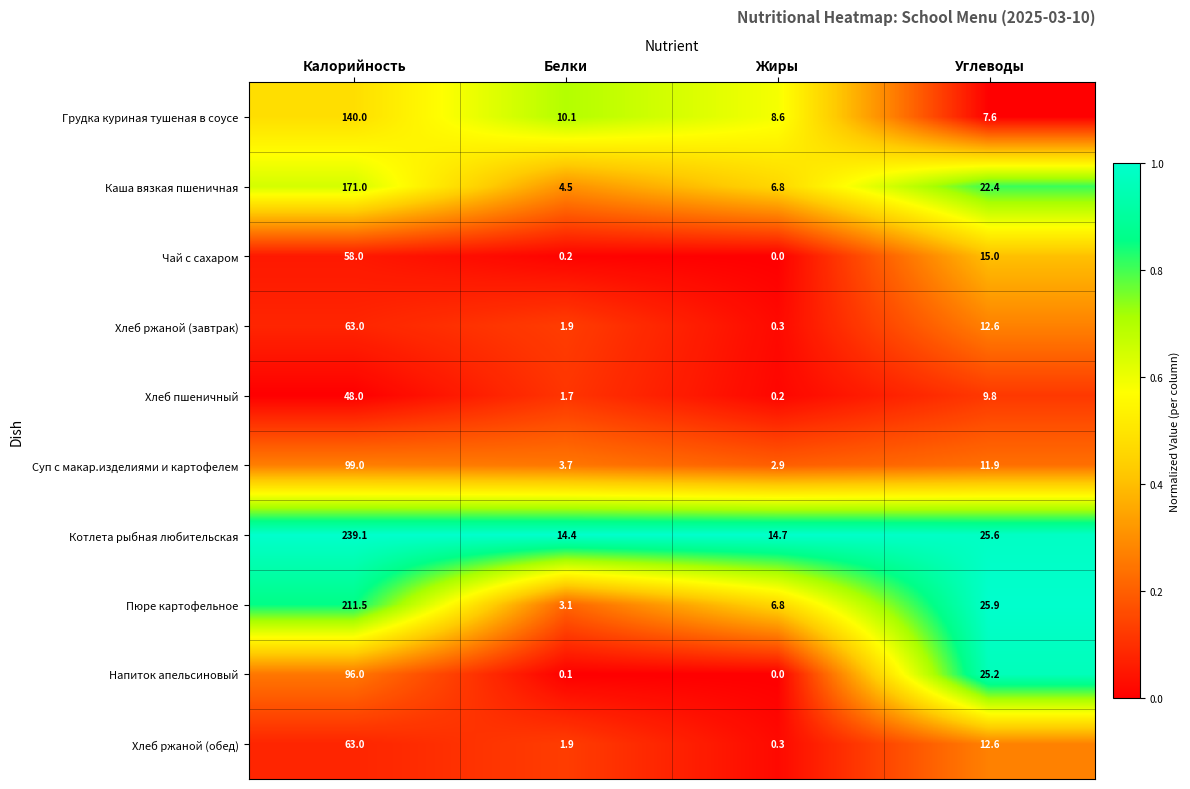

At which category is the sum across all series the highest?

Калорийность